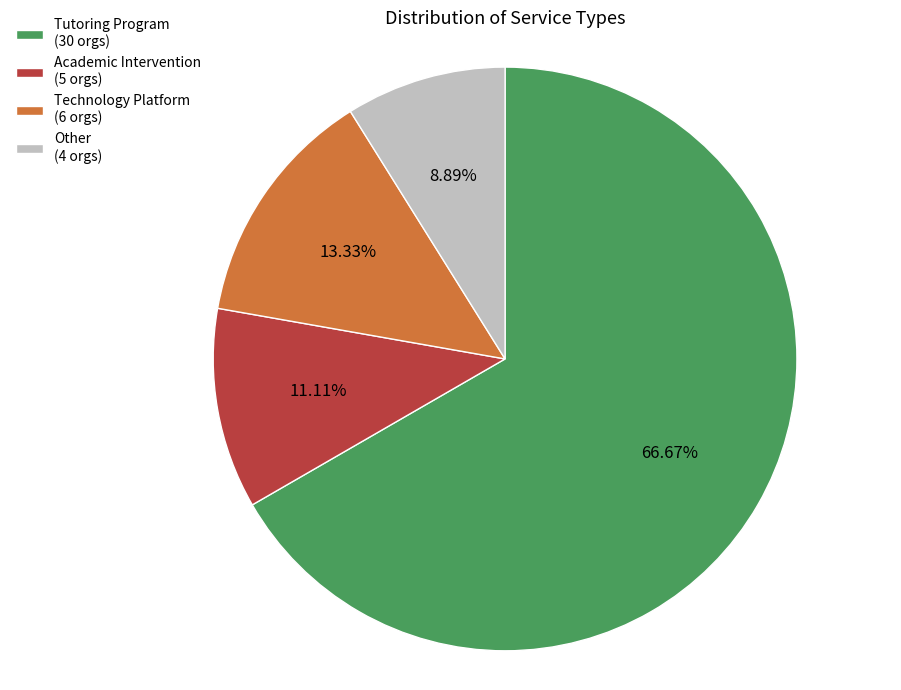

What is the largest slice in the pie chart?

Tutoring Program